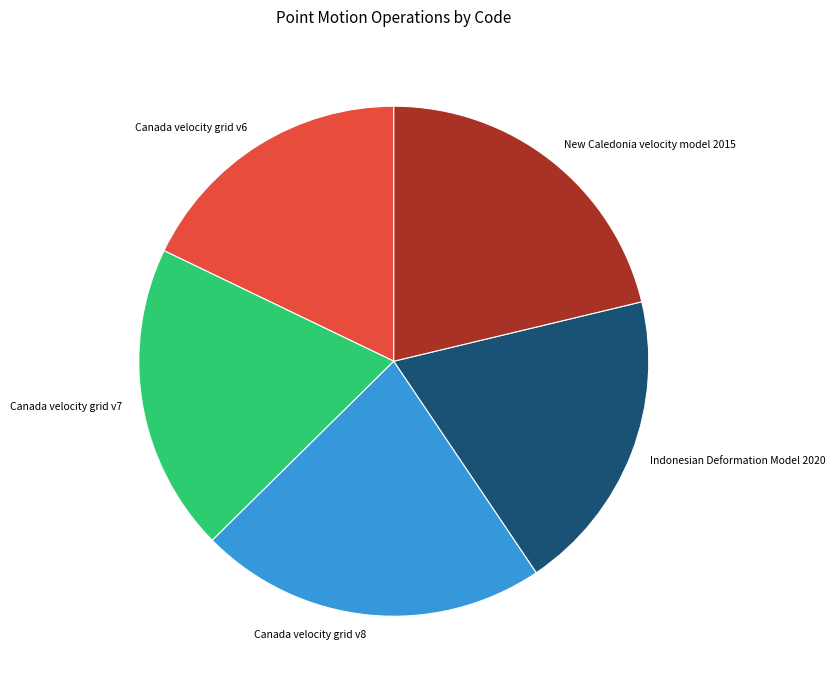

Is there a majority slice in this chart?

No